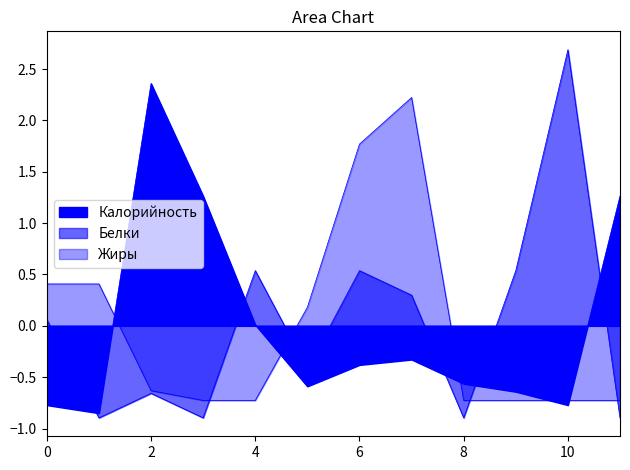

Rank the series by their maximum value, from highest to lowest.

Белки, Калорийность, Жиры